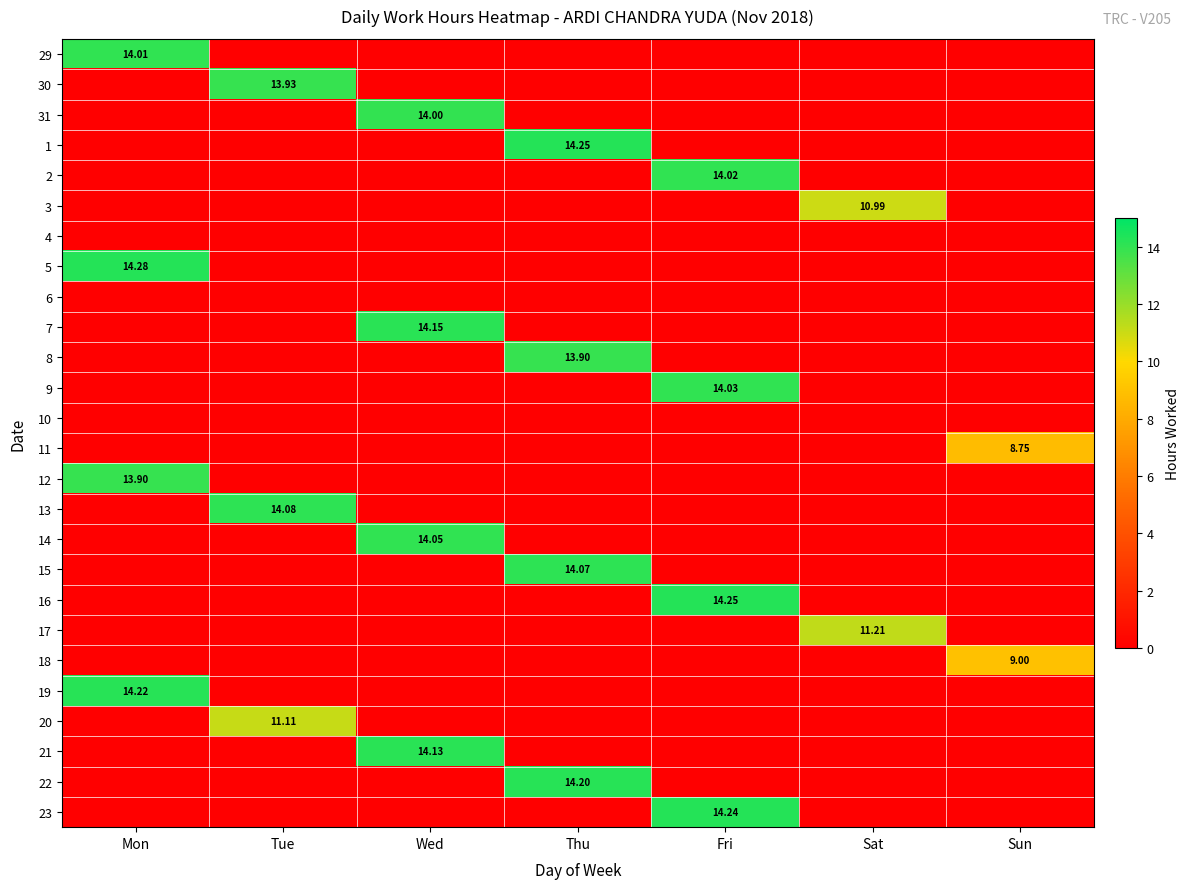

What is the average value of the 5 series?

2.0